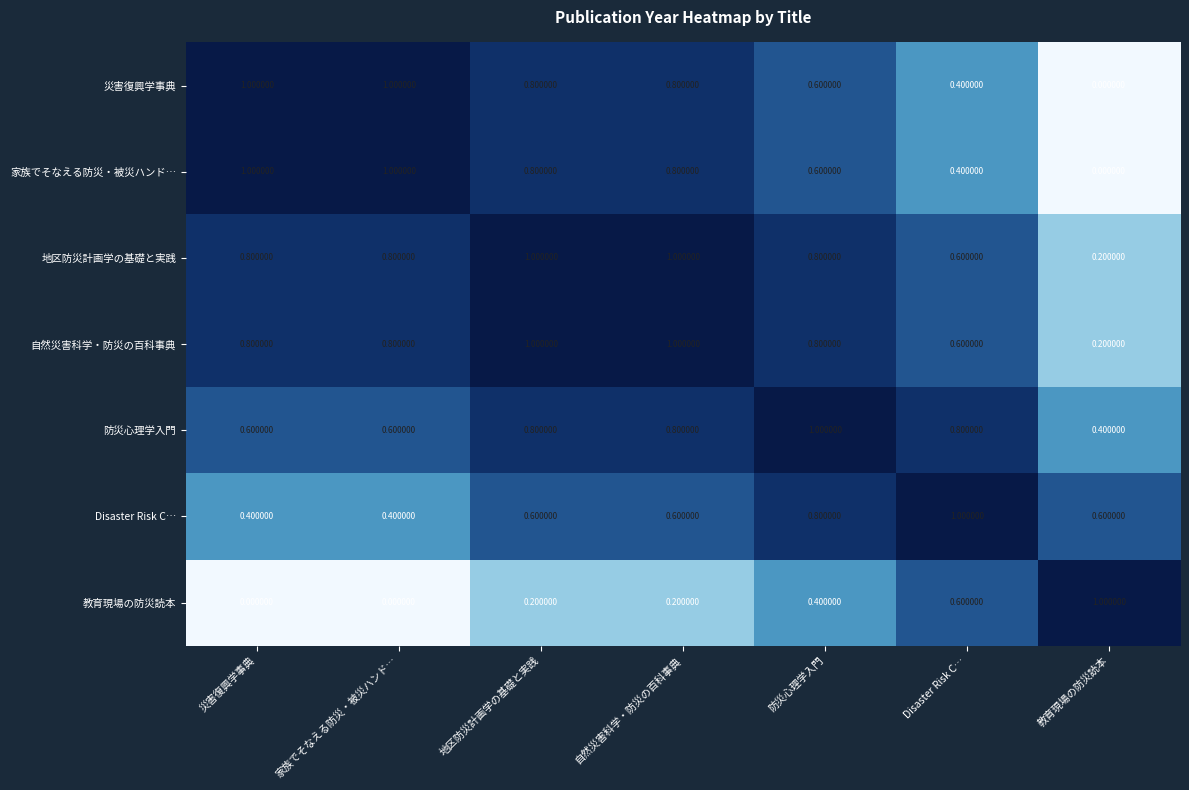

At which label is 防災心理学入門 closest to 0?

教育現場の防災読本